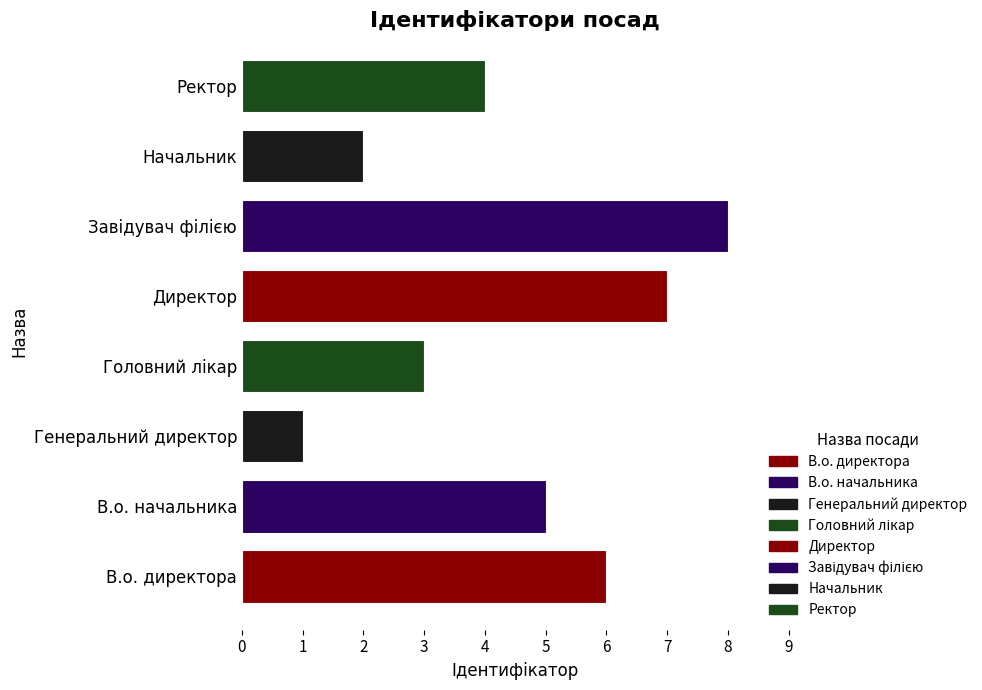

What is the sum of the values at Генеральний директор and Начальник?

3